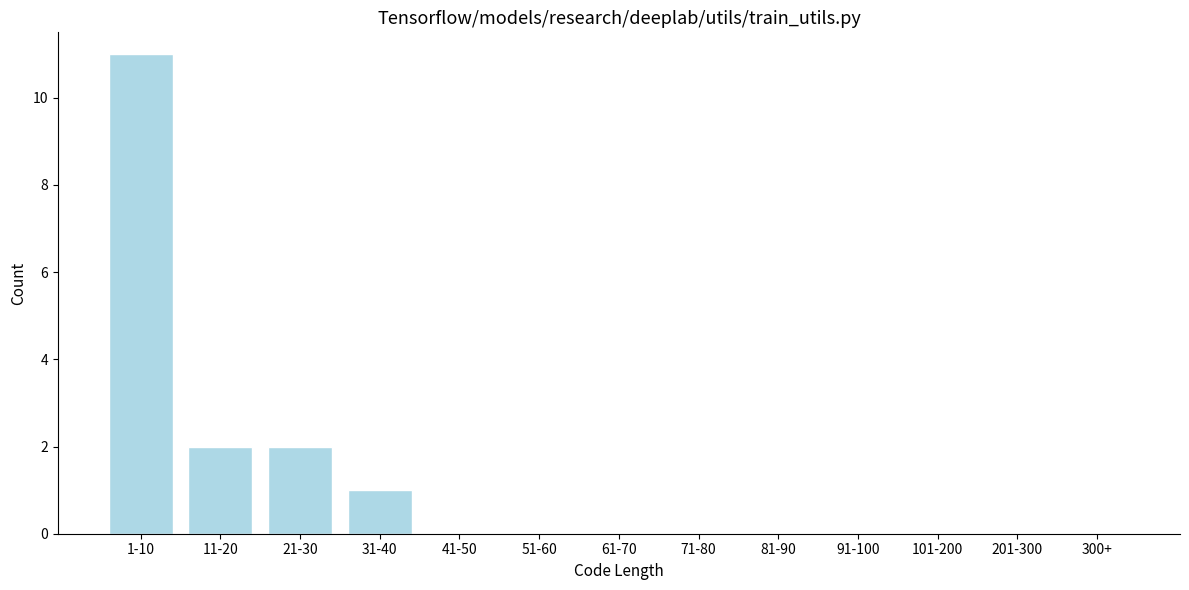

Reading left to right, extract all data points from this chart.

1-10=11	11-20=2	21-30=2	31-40=1	41-50=0	51-60=0	61-70=0	71-80=0	81-90=0	91-100=0	101-200=0	201-300=0	300+=0